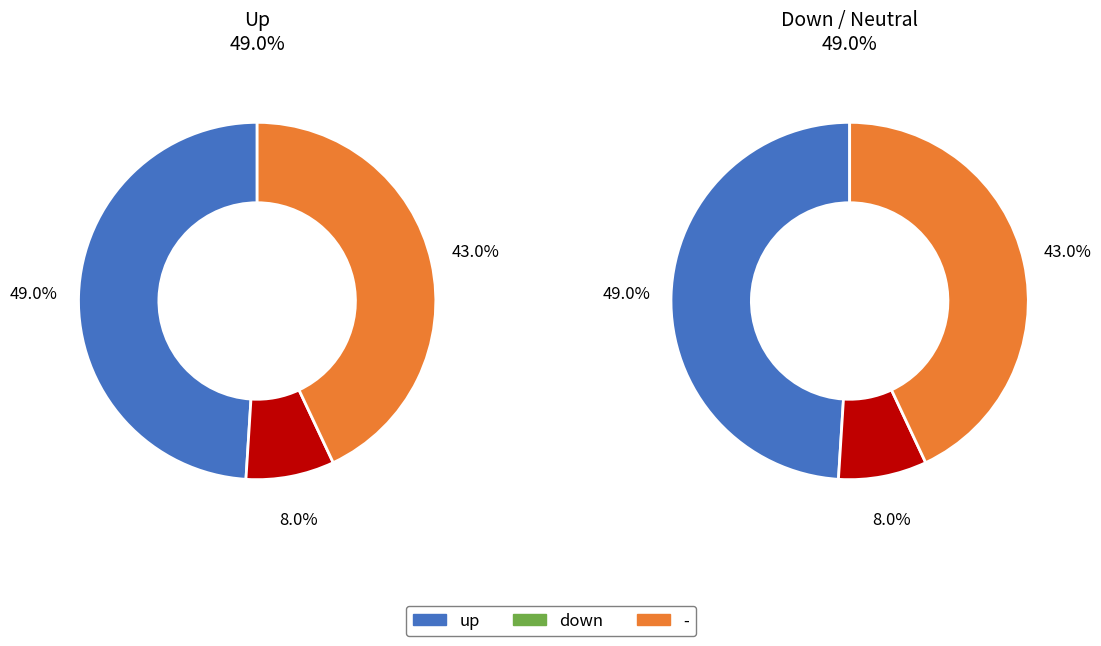

Count the number of slices in the pie.

3